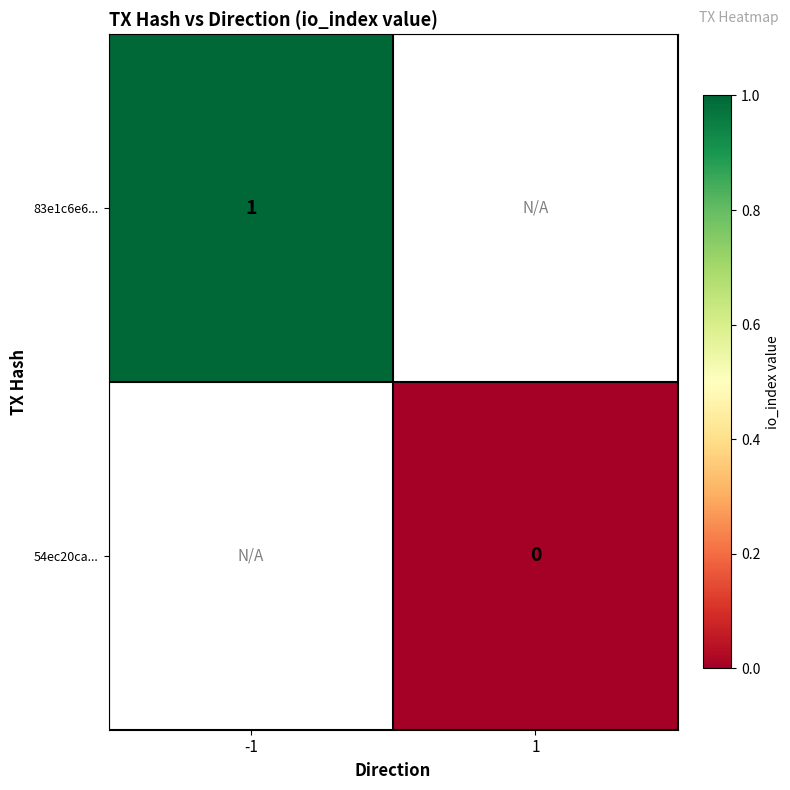

Is it true that 83e1c6e6... equals 0 at -1?

False